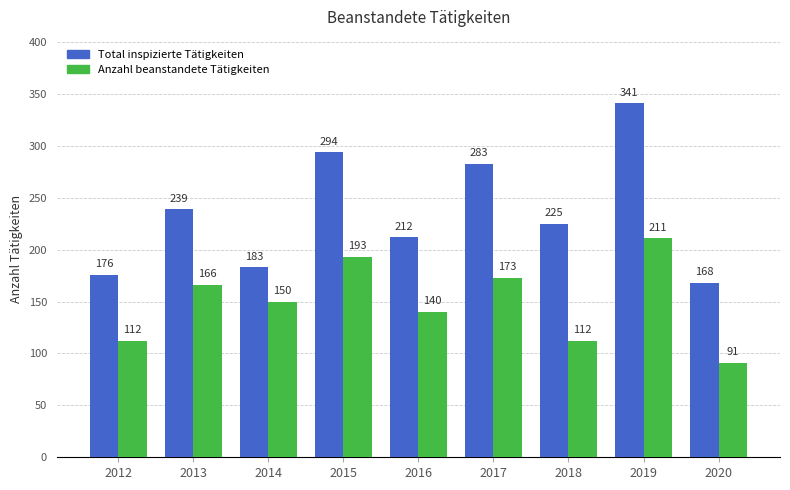

The Total inspizierte Tätigkeiten series shows 108 at 2018. True or false?

False